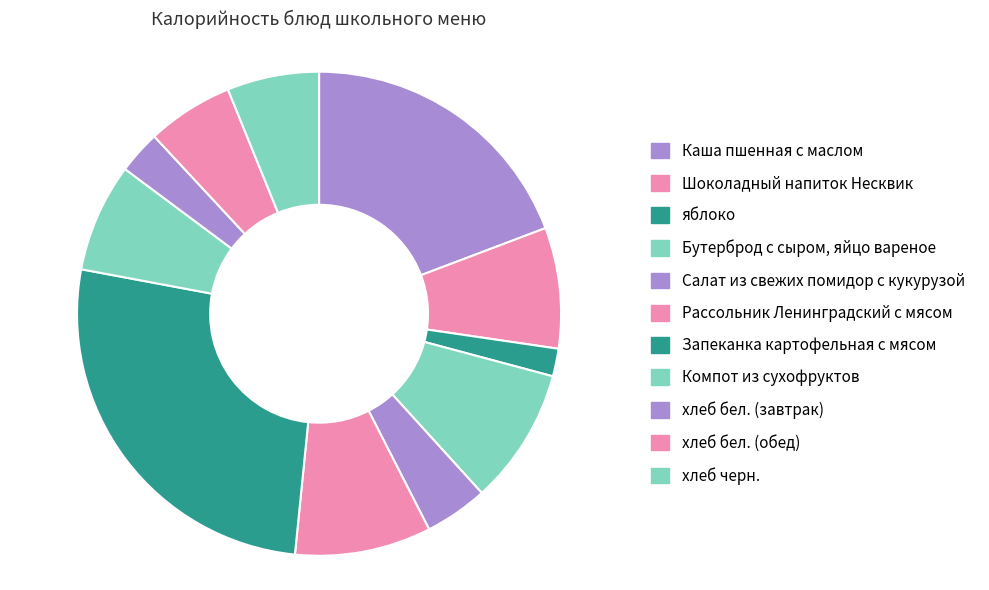

Rank the categories by value from highest to lowest.

Запеканка картофельная с мясом, Каша пшенная с маслом, Бутерброд с сыром, яйцо вареное, Рассольник Ленинградский с мясом, Шоколадный напиток Несквик, Компот из сухофруктов, хлеб черн., хлеб бел. (обед), Салат из свежих помидор с кукурузой, хлеб бел. (завтрак), яблоко